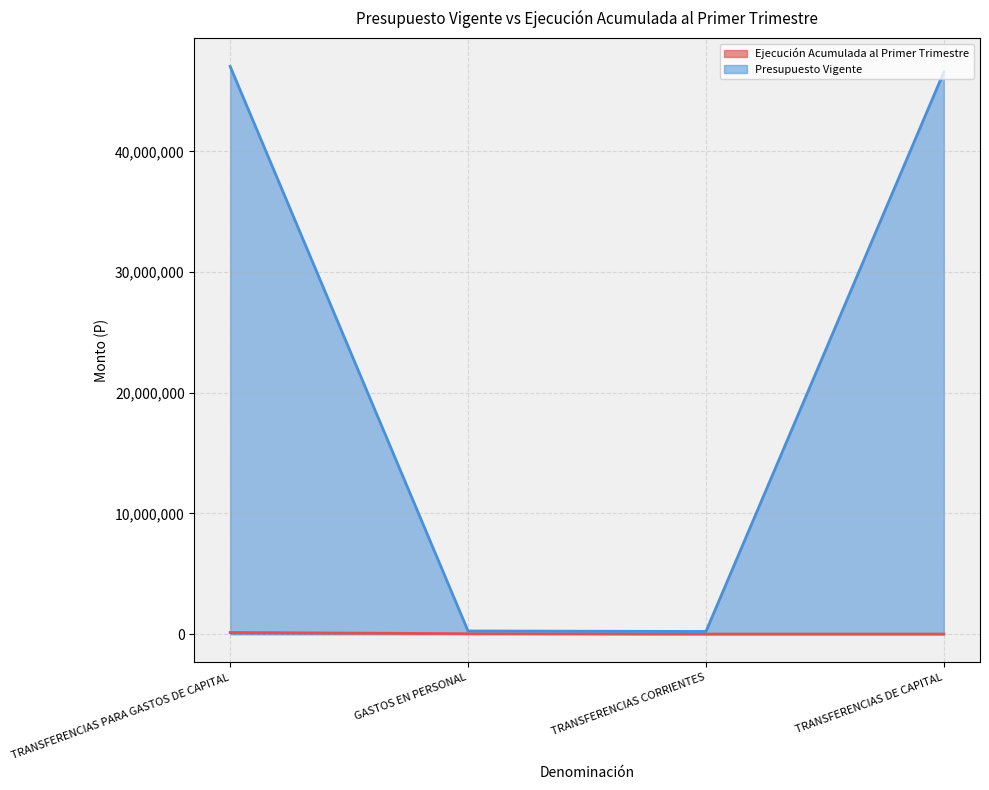

How many data points in Presupuesto Vigente are less than 46587427?

2